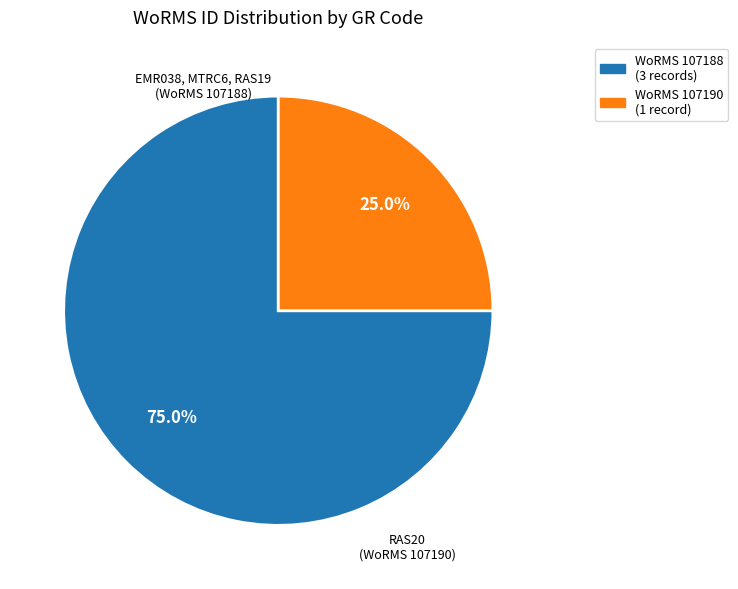

Which has a higher value, WoRMS 107190 (1 record) or WoRMS 107188 (3 records)?

WoRMS 107188 (3 records)